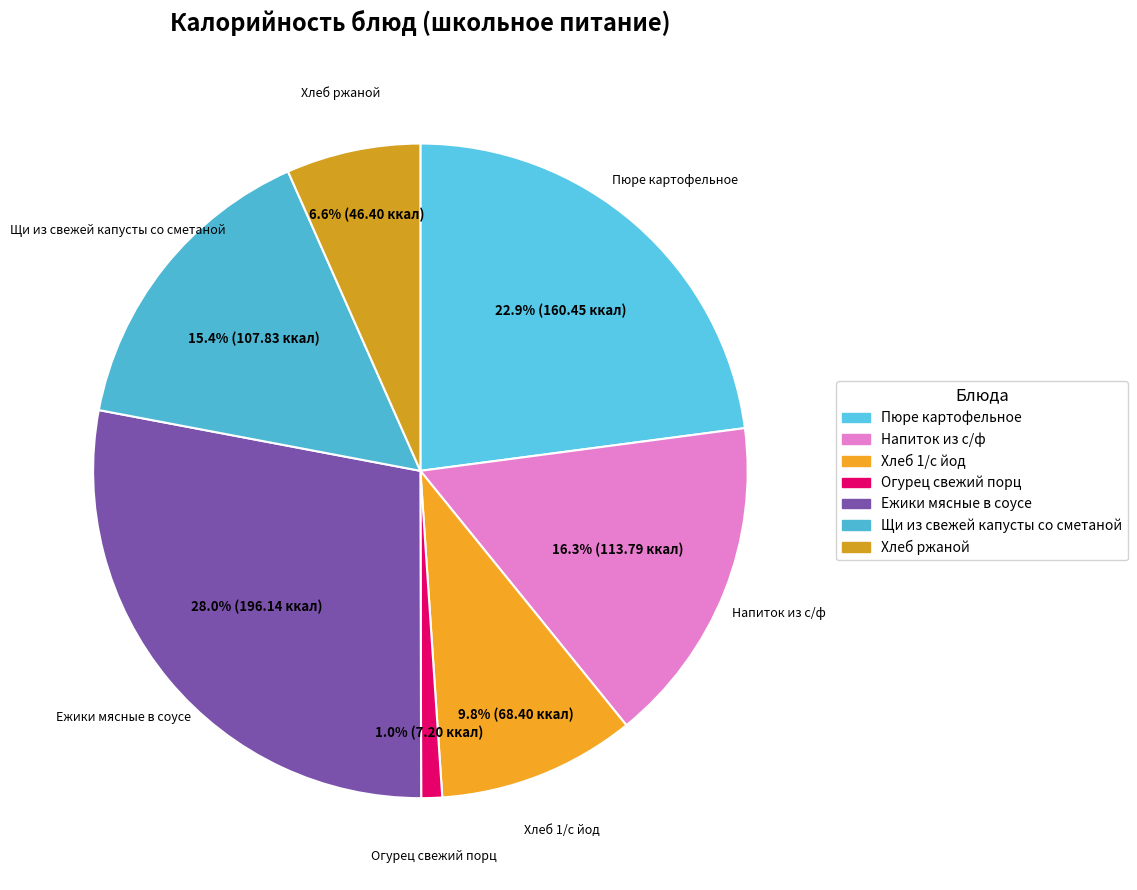

Does Хлеб ржаной represent more than half of the total?

No